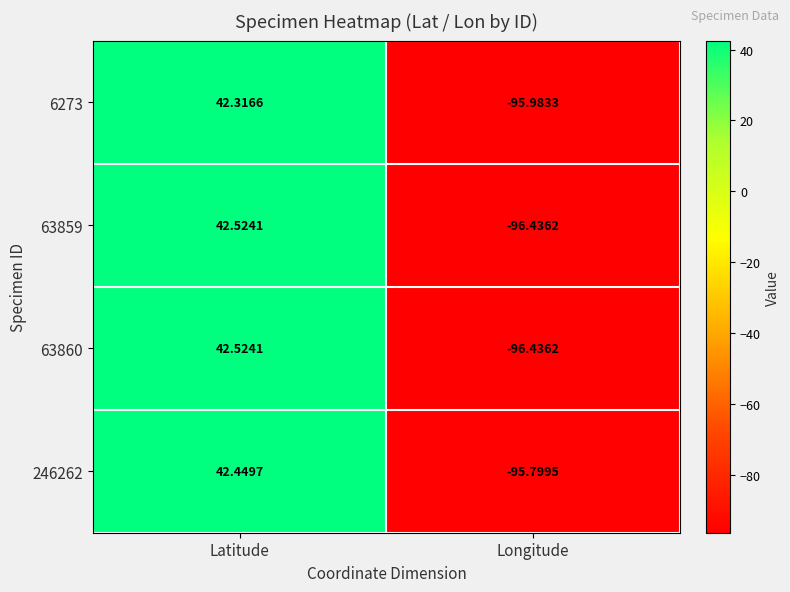

How many categories are shown in the chart?

2